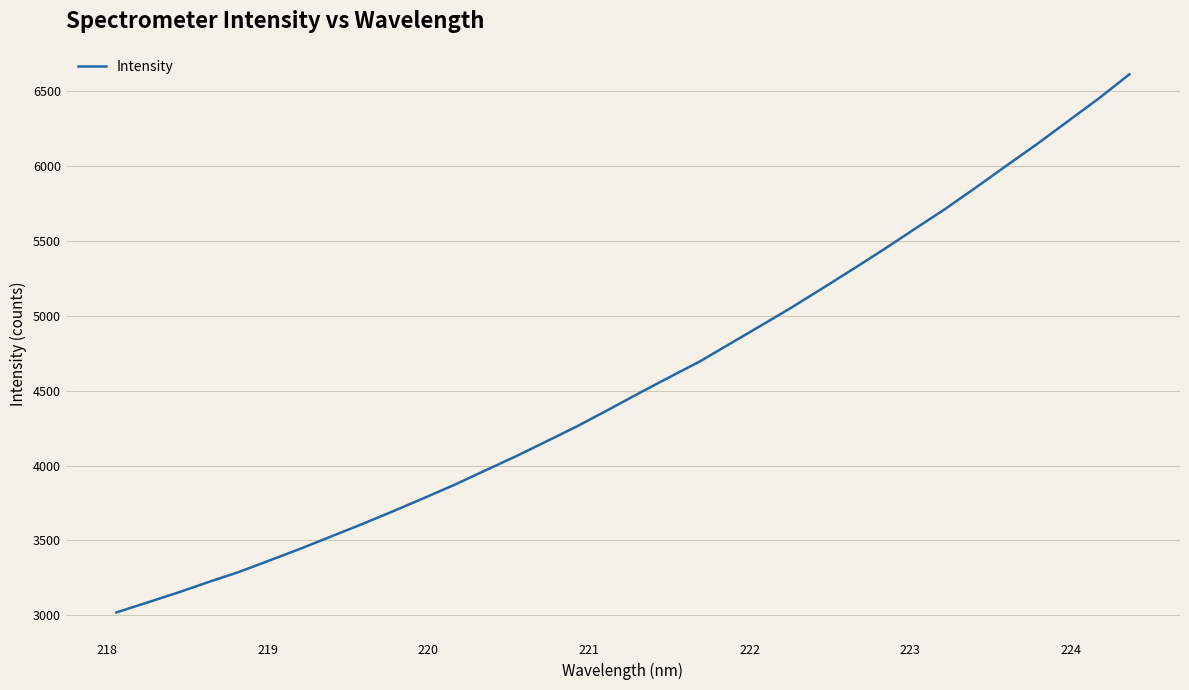

What is the maximum value shown in the chart?

6611.5